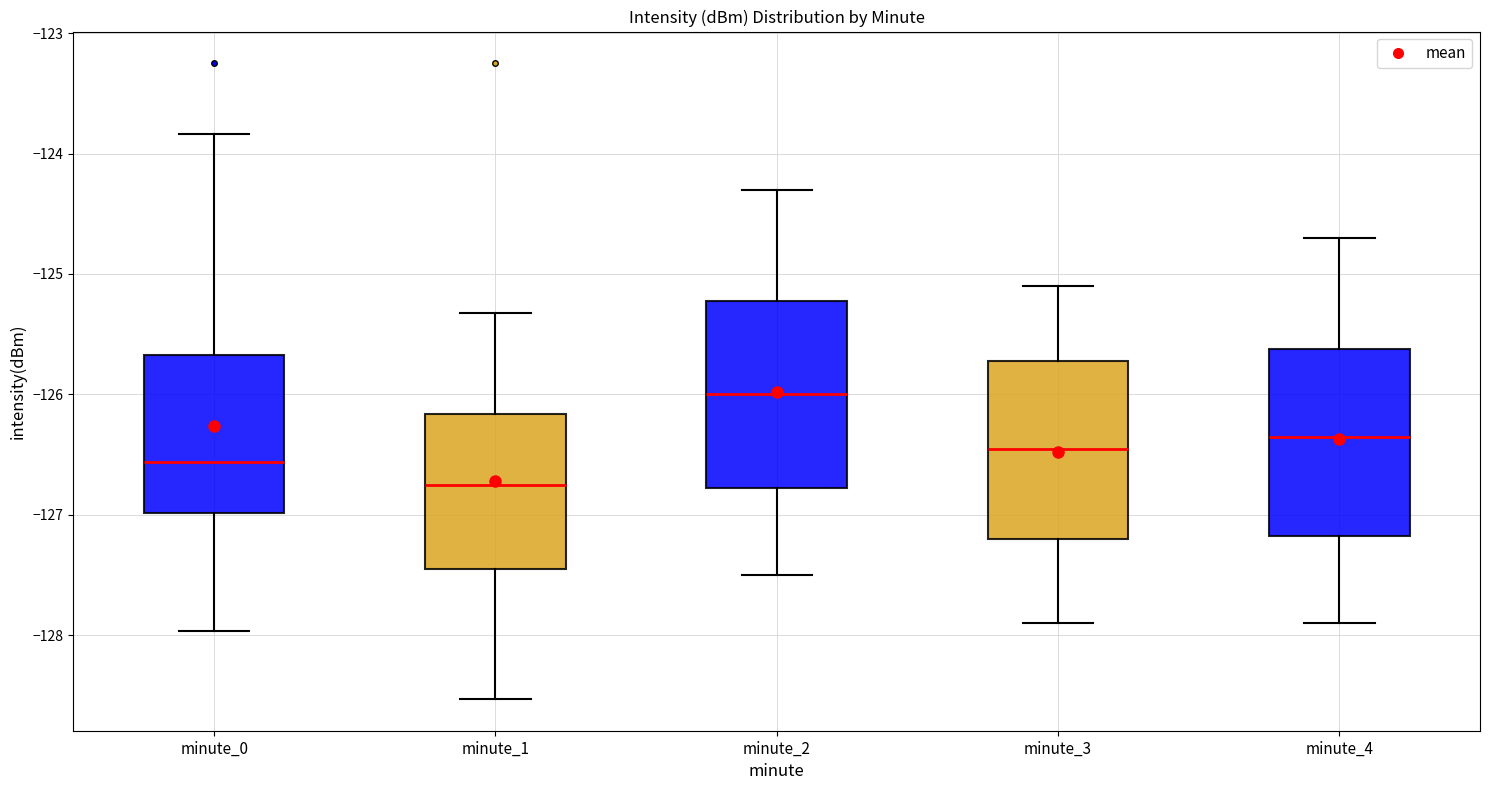

Where does the lower whisker of the box for minute_3 end on the y-axis? The values are not printed on the chart, so give them approximately, as read against the axis.

-127.9